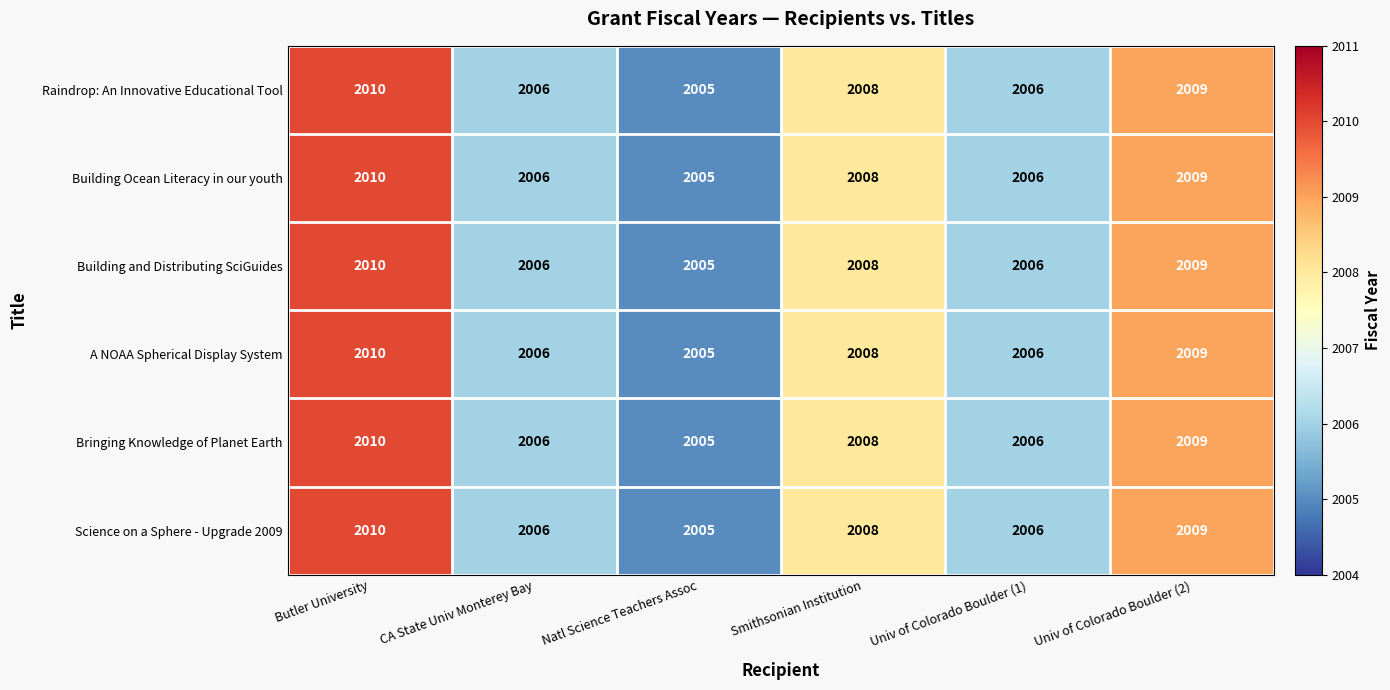

What is the minimum value shown in the chart?

2005